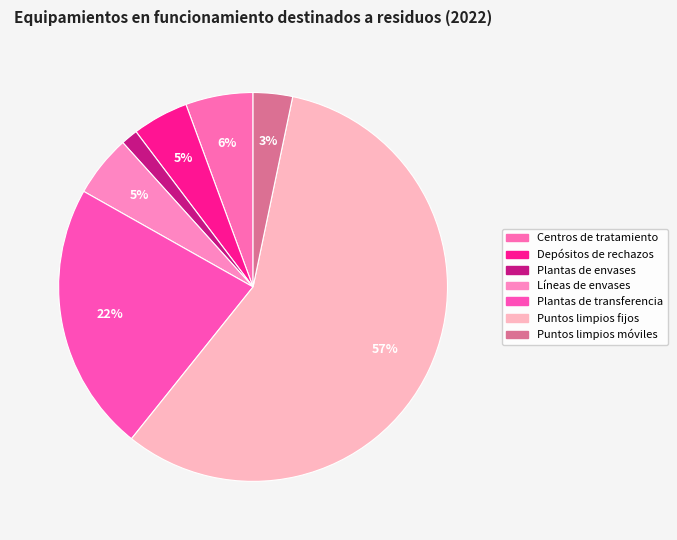

The Centros de tratamiento slice represents 6% of the pie. True or false?

True